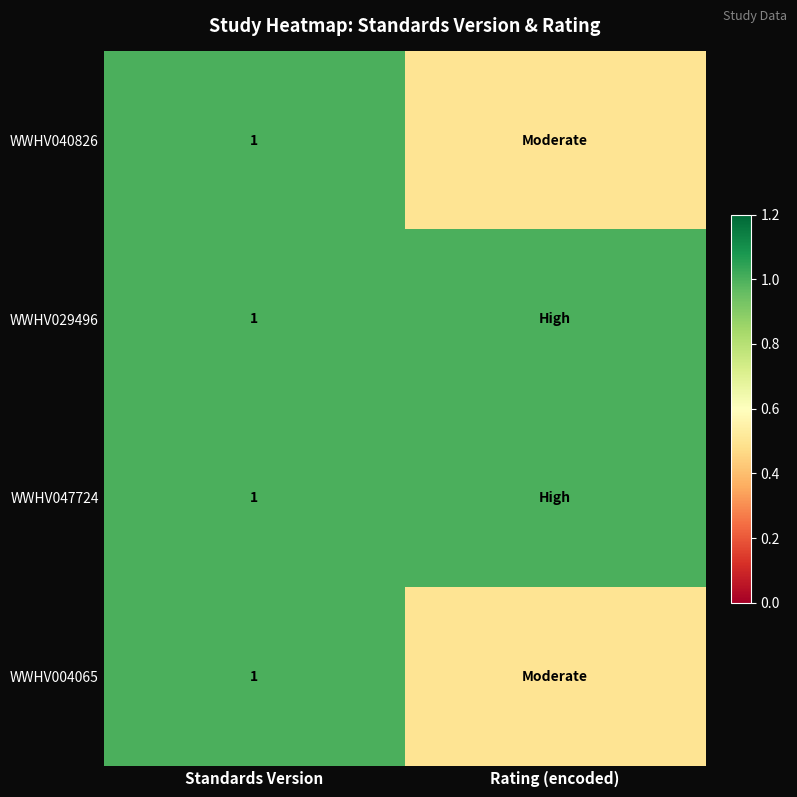

What is the total value across all series at Standards Version?

4.0